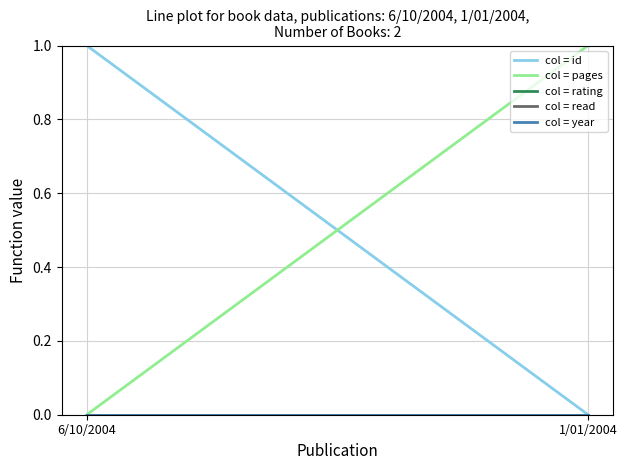

What are all the series names shown in the legend?

col = id, col = pages, col = rating, col = read, col = year